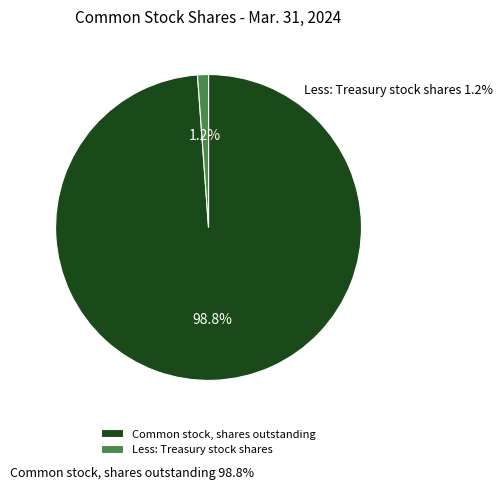

Rank the categories by value from lowest to highest.

Less: Treasury stock shares, Common stock, shares outstanding